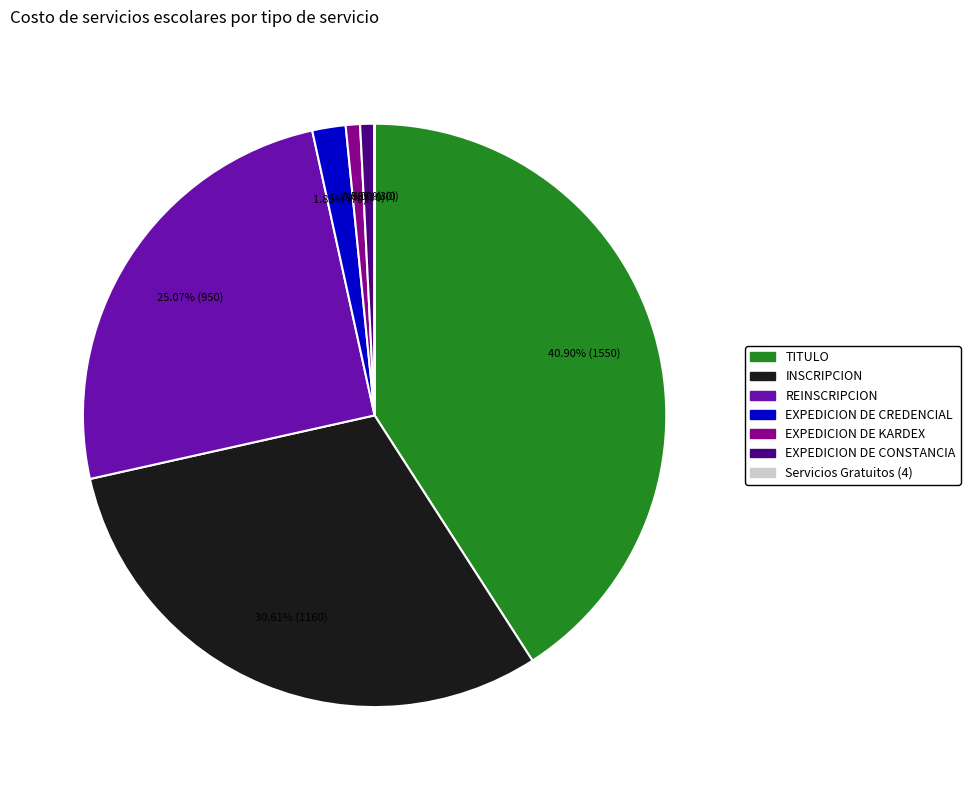

What is the total percentage of TITULO and REINSCRIPCION?

66.0%